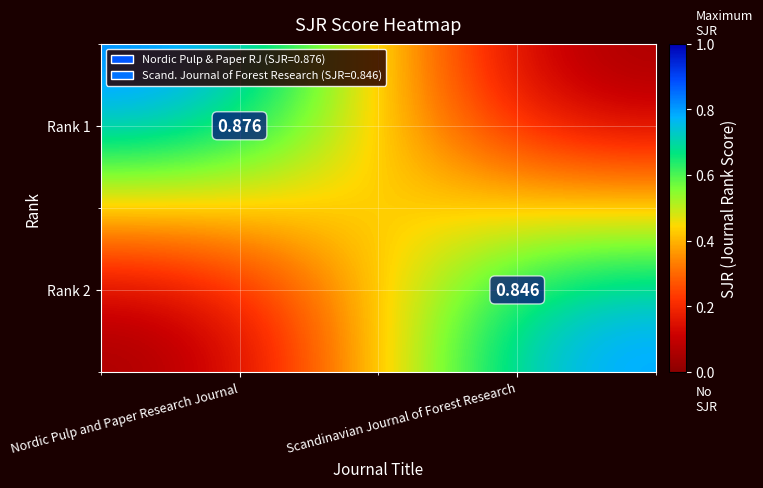

Is the value of Rank 2 at Scandinavian Journal of Forest Research greater than the value of Rank 1 at Nordic Pulp and Paper Research Journal?

No